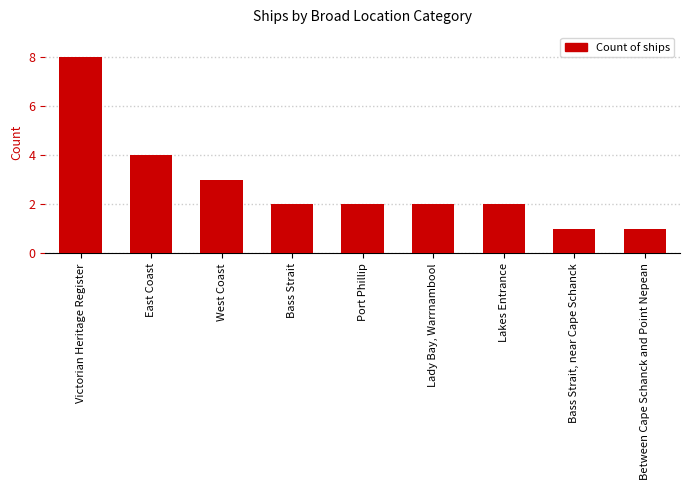

The chart shows a value of 2 at Bass Strait, near Cape Schanck. True or false?

False